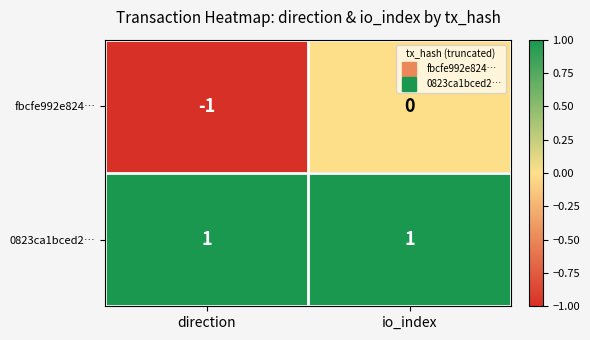

The 0823ca1bced2… series shows 1 at direction. True or false?

True